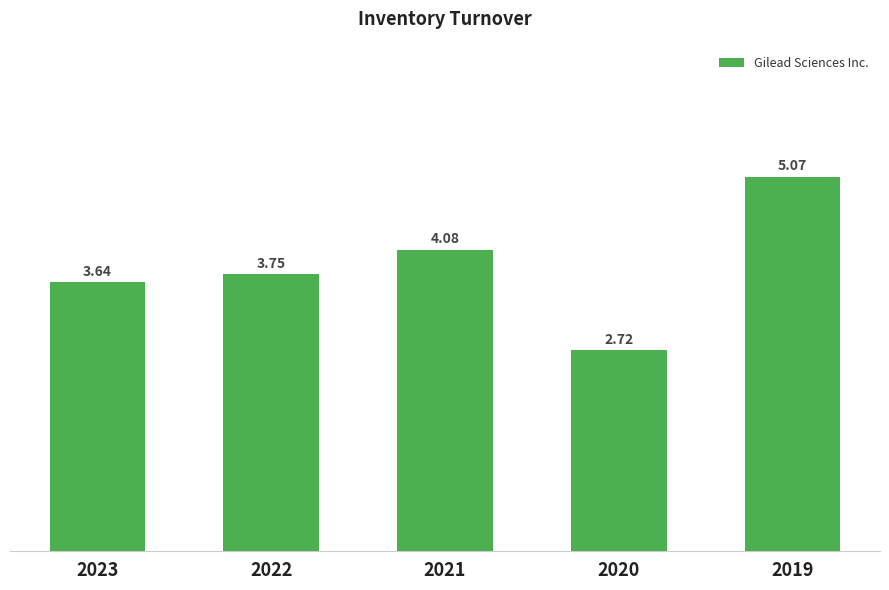

What is the difference between the maximum and second lowest values?

1.4